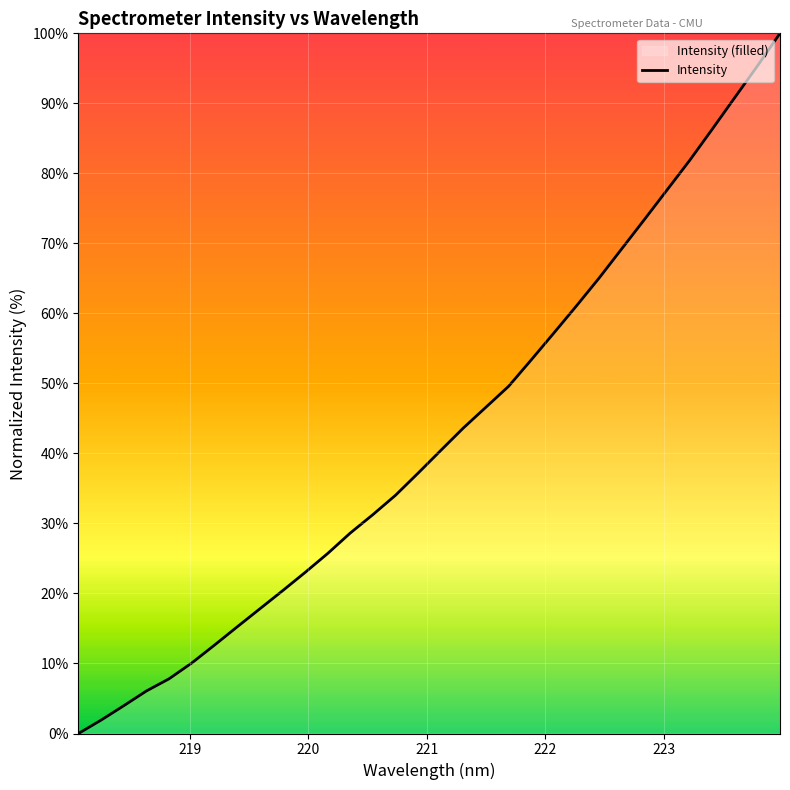

What is the difference between the maximum and minimum values?

100.0